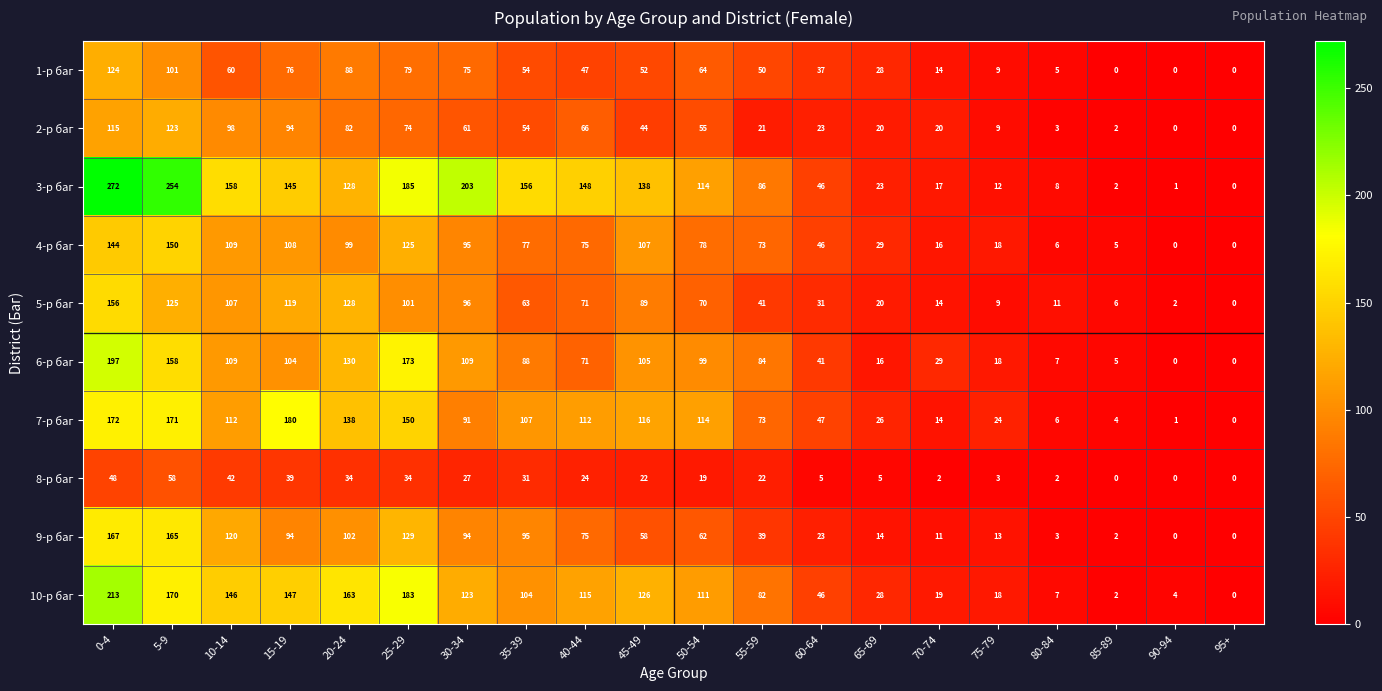

What is the spread (max minus min) of values at 20-24?

129